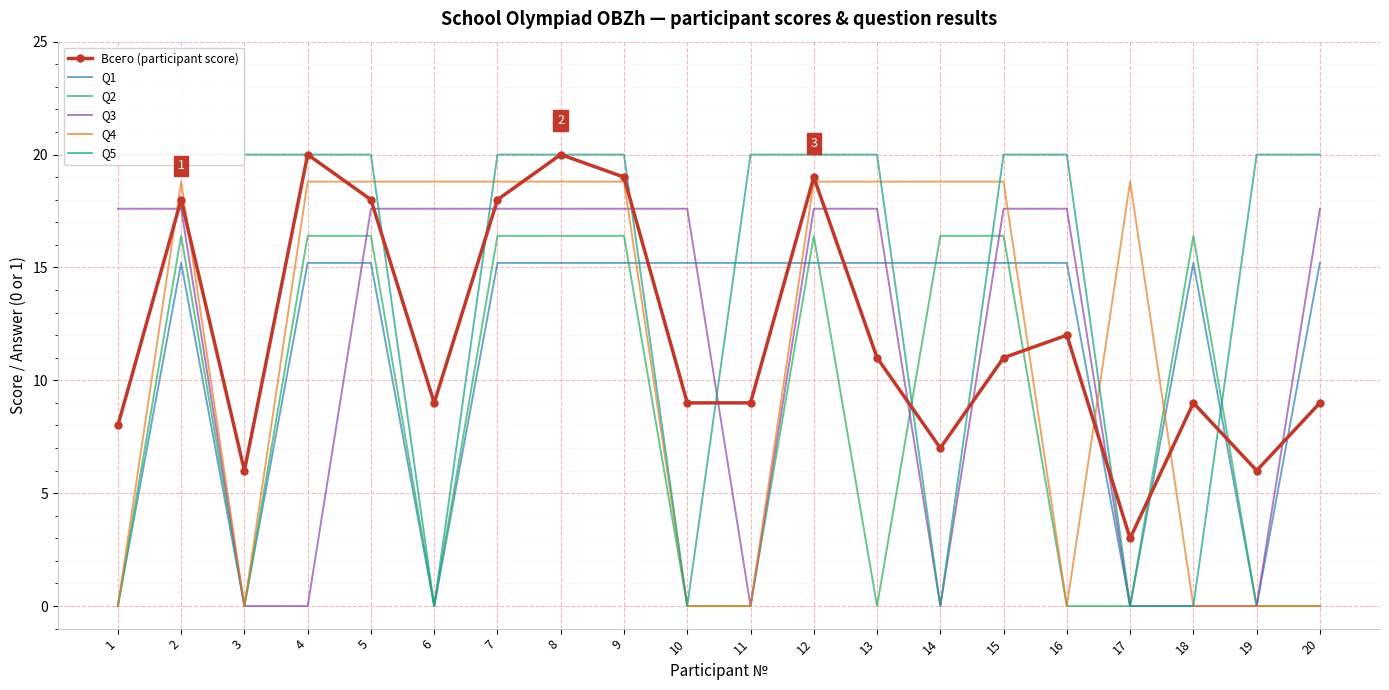

How many data points does each series have?

20